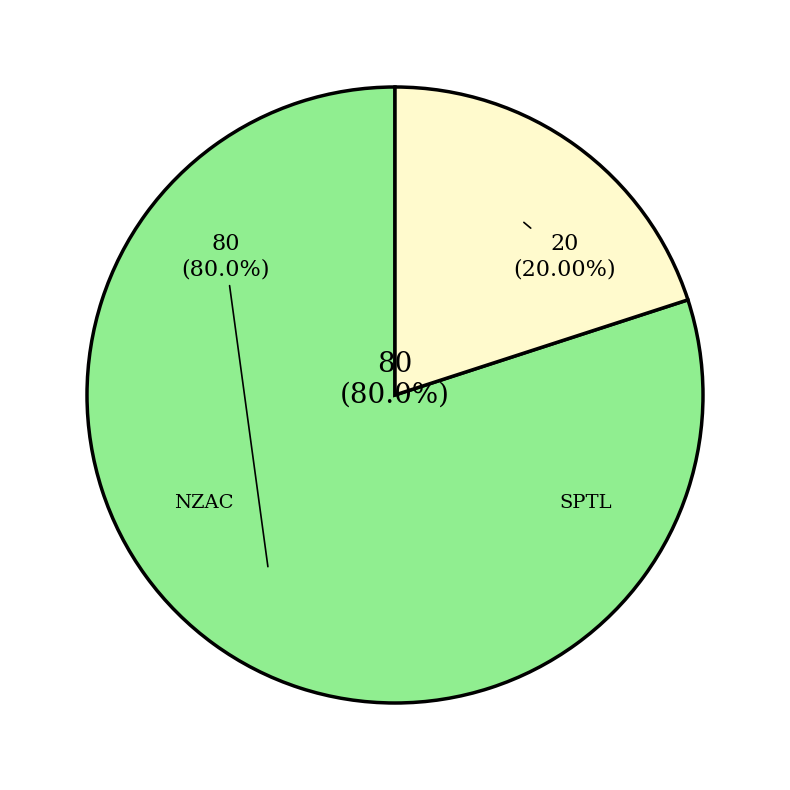

What percentage is the NZAC slice, to the nearest percent?

80%